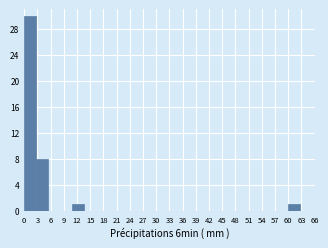

Over which range of the x-axis is the bar tallest?

0.0 to 2.5